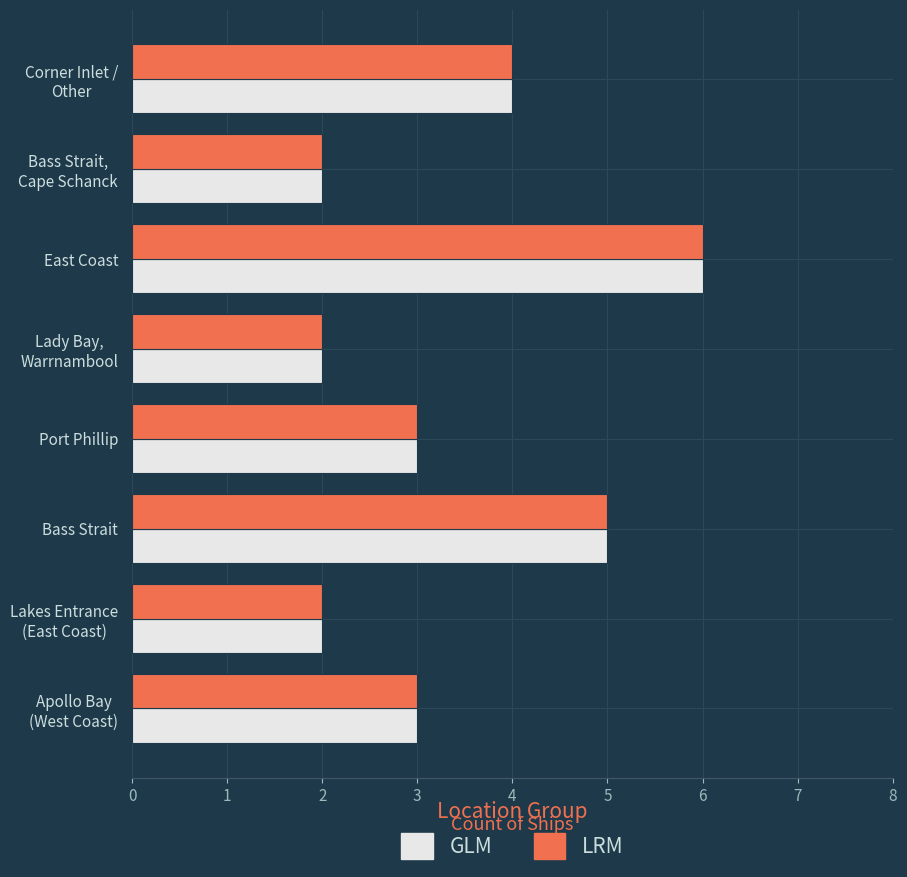

What is the difference between the second highest and minimum values in the GLM series?

3